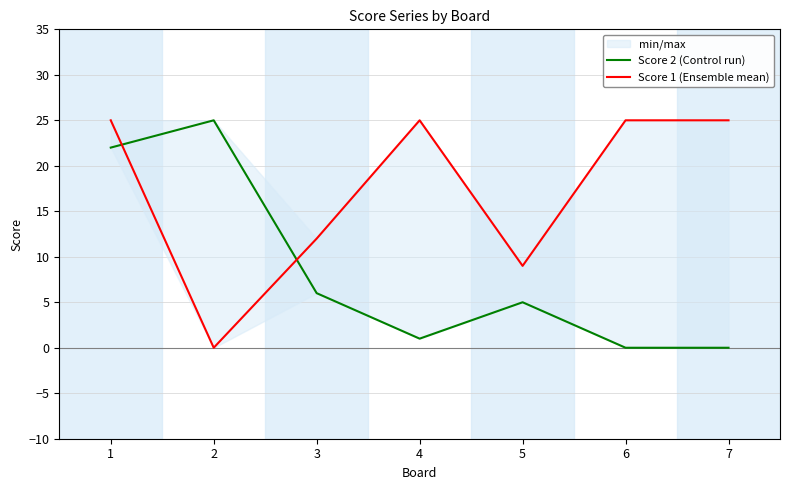

Which series has the largest total across all categories?

Score 1 (Ensemble mean)